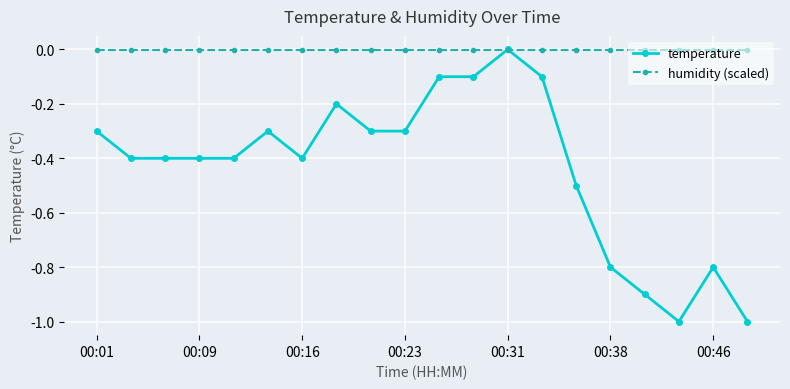

What is the minimum value shown in the chart?

-1.0